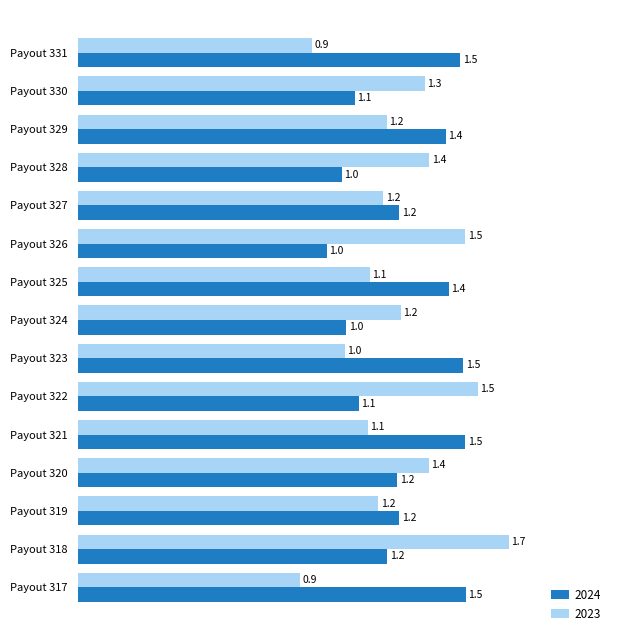

Which label corresponds to the largest value in the chart?

Payout 318